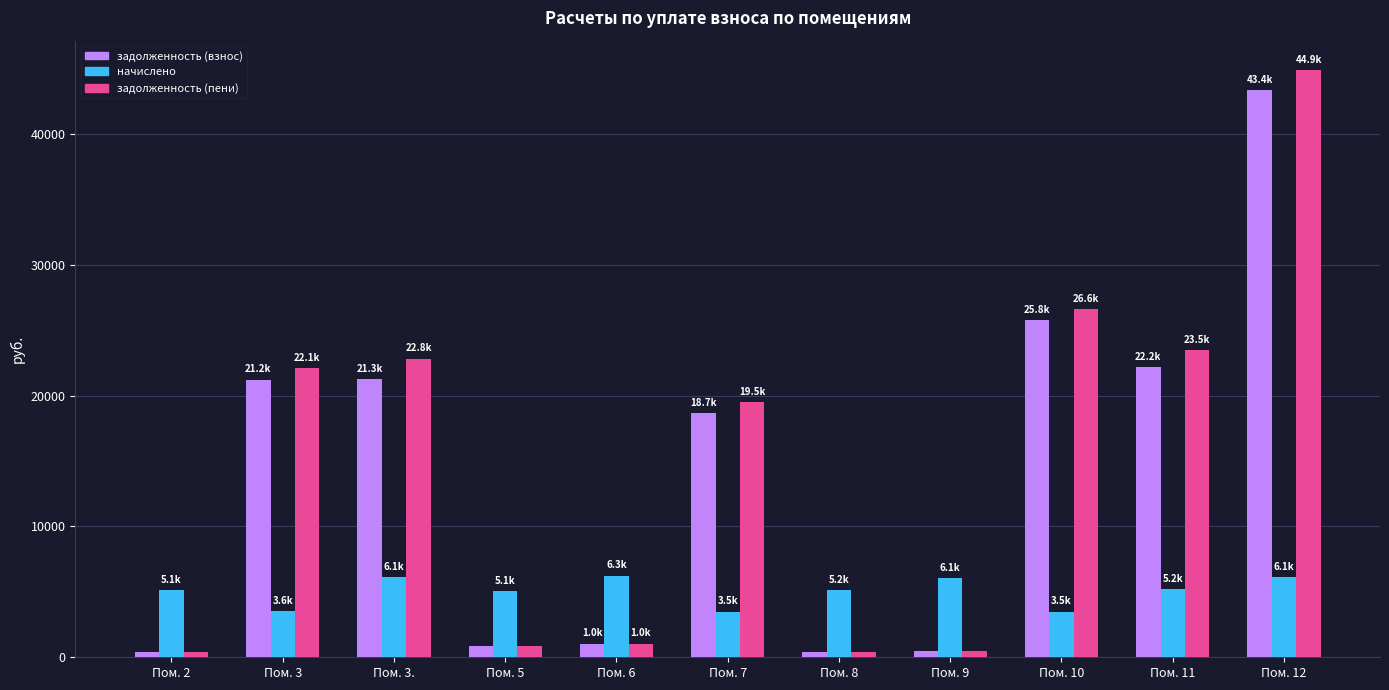

True or false: начислено has a value of 6252.0 at Пом. 6.

True